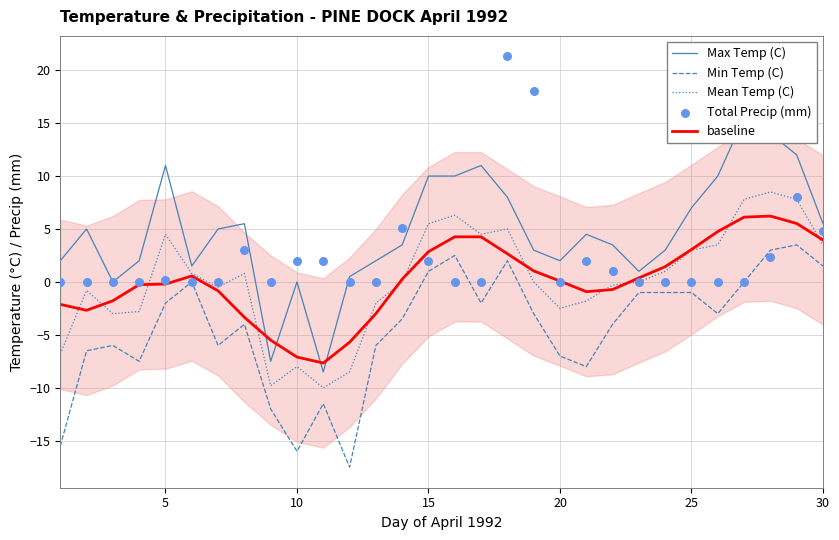

Which series contains the highest Y value?

Total Precip (mm)